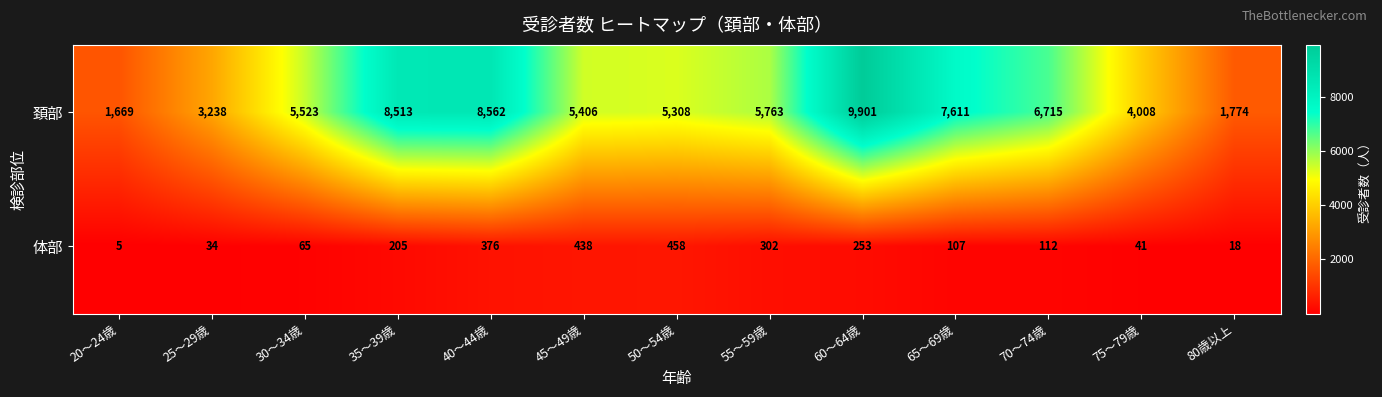

Which series changed the most between 35～39歳 and 75～79歳?

頚部